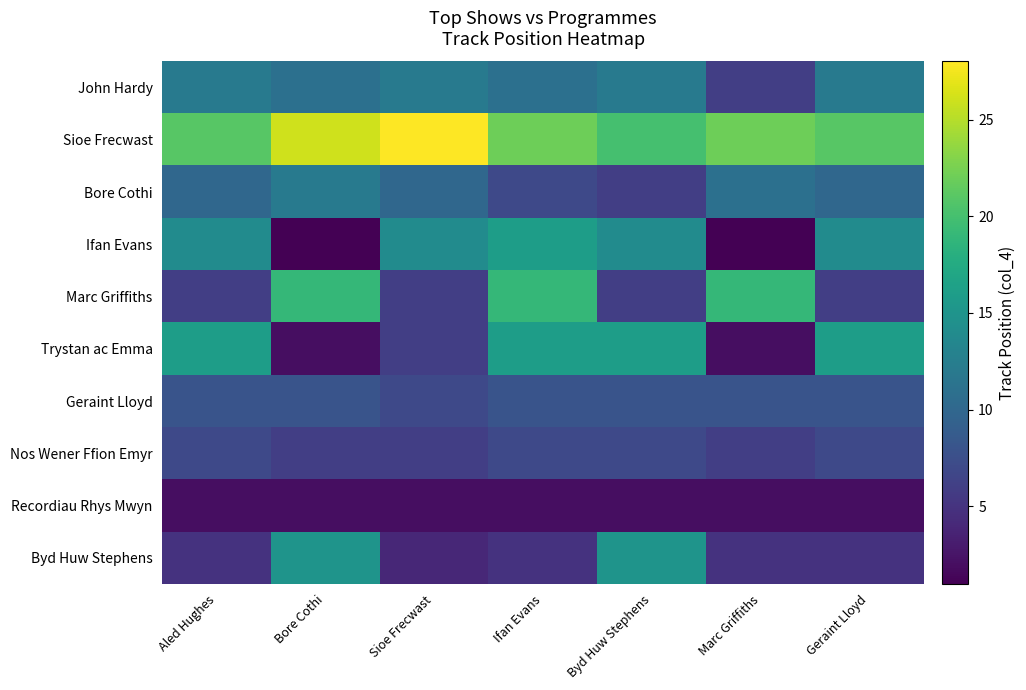

Reading left to right, extract all data points from this chart.

John Hardy: Aled Hughes=12	Bore Cothi=11	Sioe Frecwast=12	Ifan Evans=11	Byd Huw Stephens=12	Marc Griffiths=6	Geraint Lloyd=12
Sioe Frecwast: Aled Hughes=21	Bore Cothi=26	Sioe Frecwast=28	Ifan Evans=22	Byd Huw Stephens=20	Marc Griffiths=22	Geraint Lloyd=21
Bore Cothi: Aled Hughes=10	Bore Cothi=12	Sioe Frecwast=10	Ifan Evans=7	Byd Huw Stephens=6	Marc Griffiths=11	Geraint Lloyd=10
Ifan Evans: Aled Hughes=14	Bore Cothi=1	Sioe Frecwast=14	Ifan Evans=16	Byd Huw Stephens=14	Marc Griffiths=1	Geraint Lloyd=14
Marc Griffiths: Aled Hughes=6	Bore Cothi=19	Sioe Frecwast=6	Ifan Evans=19	Byd Huw Stephens=6	Marc Griffiths=19	Geraint Lloyd=6
Trystan ac Emma: Aled Hughes=16	Bore Cothi=2	Sioe Frecwast=6	Ifan Evans=16	Byd Huw Stephens=16	Marc Griffiths=2	Geraint Lloyd=16
Geraint Lloyd: Aled Hughes=8	Bore Cothi=8	Sioe Frecwast=7	Ifan Evans=8	Byd Huw Stephens=8	Marc Griffiths=8	Geraint Lloyd=8
Nos Wener Ffion Emyr: Aled Hughes=7	Bore Cothi=6	Sioe Frecwast=6	Ifan Evans=7	Byd Huw Stephens=7	Marc Griffiths=6	Geraint Lloyd=7
Recordiau Rhys Mwyn: Aled Hughes=2	Bore Cothi=2	Sioe Frecwast=2	Ifan Evans=2	Byd Huw Stephens=2	Marc Griffiths=2	Geraint Lloyd=2
Byd Huw Stephens: Aled Hughes=5	Bore Cothi=15	Sioe Frecwast=4	Ifan Evans=5	Byd Huw Stephens=15	Marc Griffiths=5	Geraint Lloyd=5